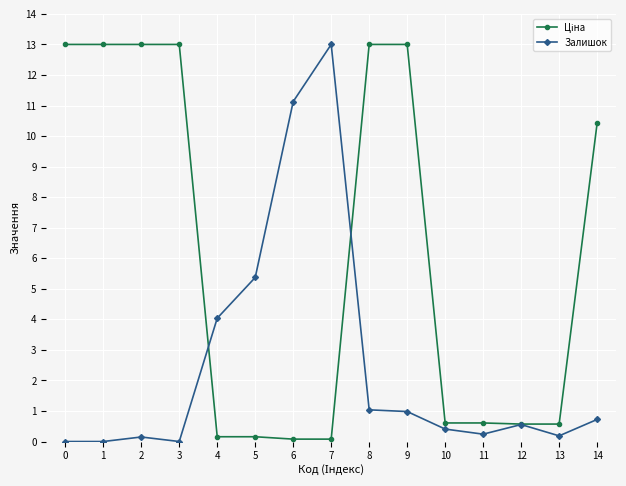

What is the total value across all series at 0?

13.0